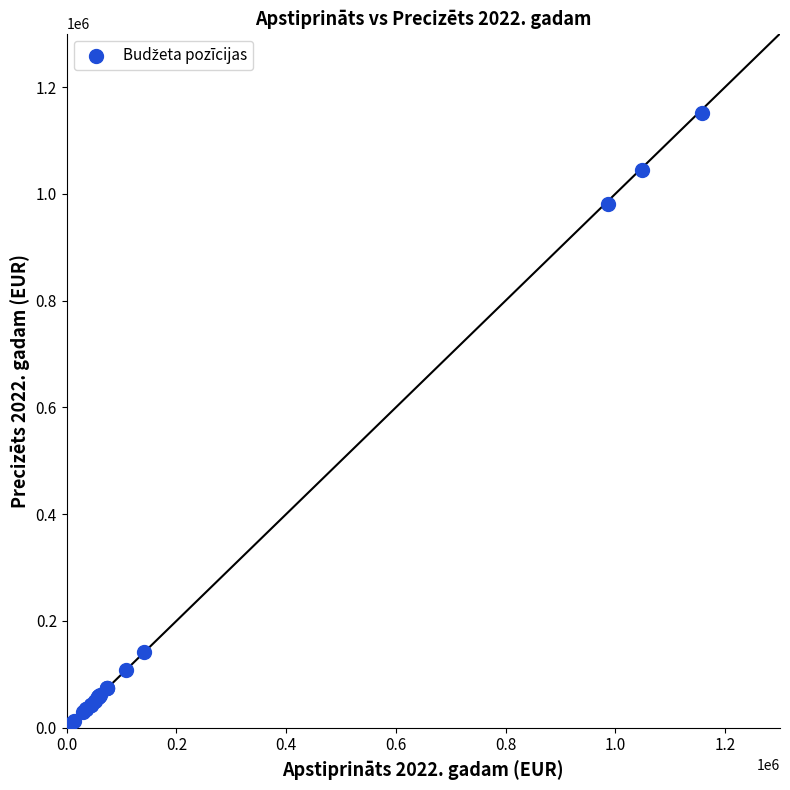

What Y value in the scatter plot is closest to 579182?

981447